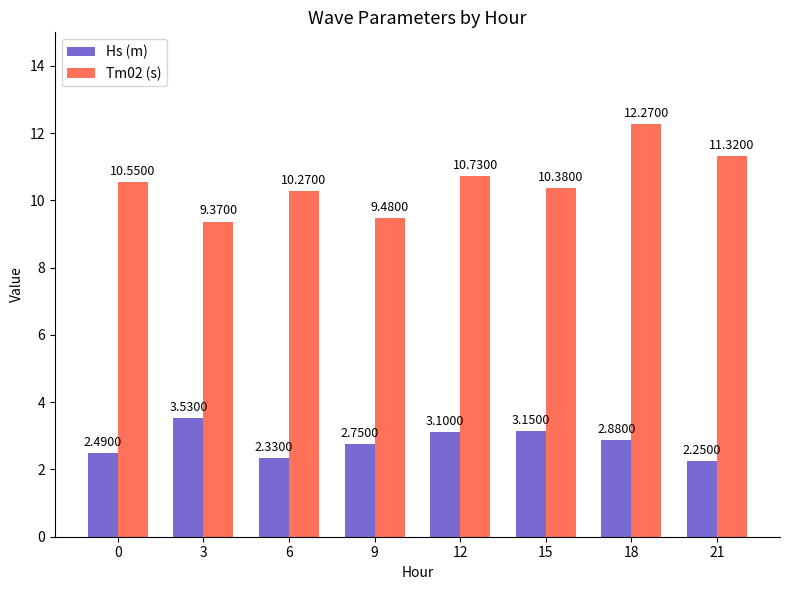

What is the spread (max minus min) of values at 21?

9.1